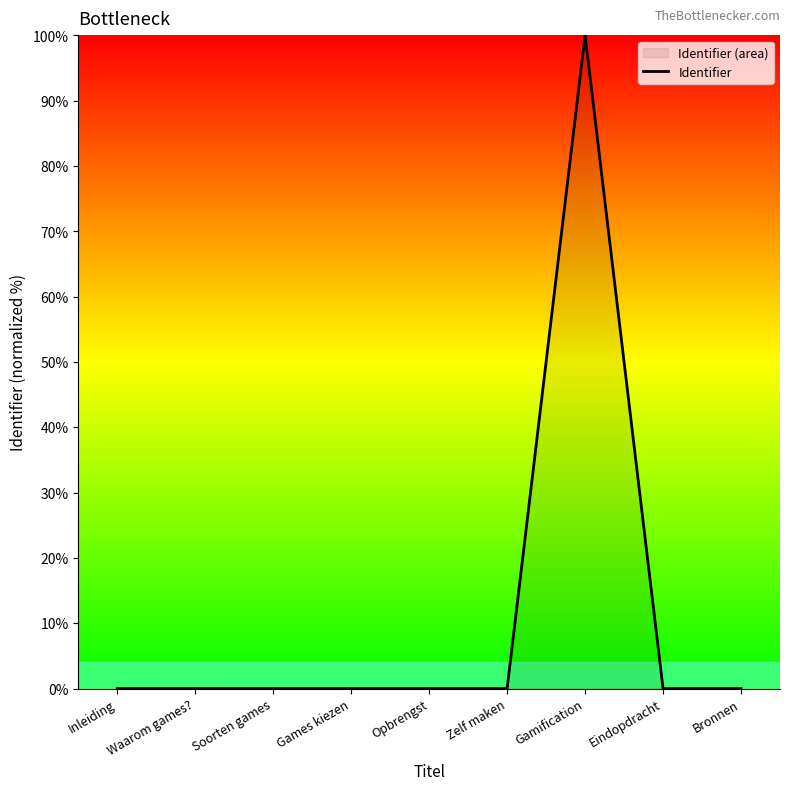

At which label is the value closest to 50?

Bronnen